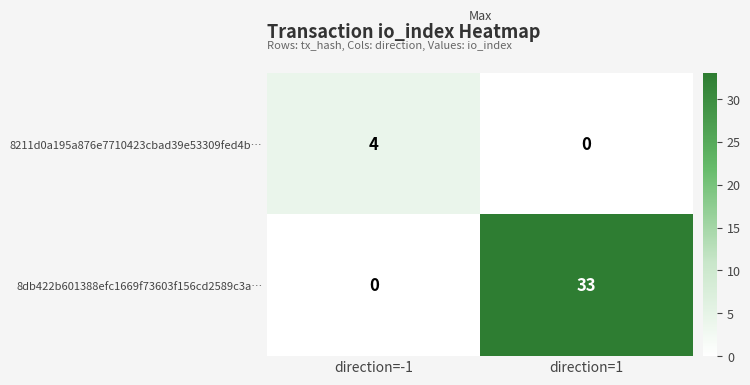

What is the total value across all series at direction=1?

33